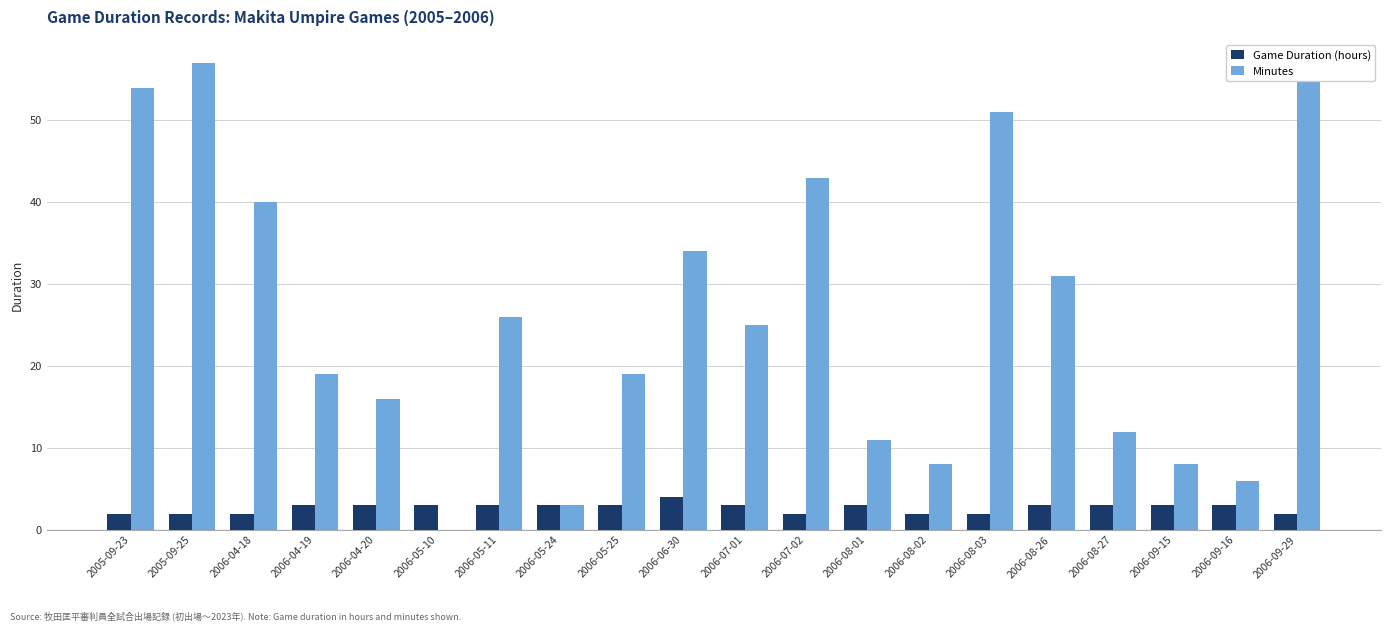

The value of Minutes at 2006-08-27 is 12. True or false?

True